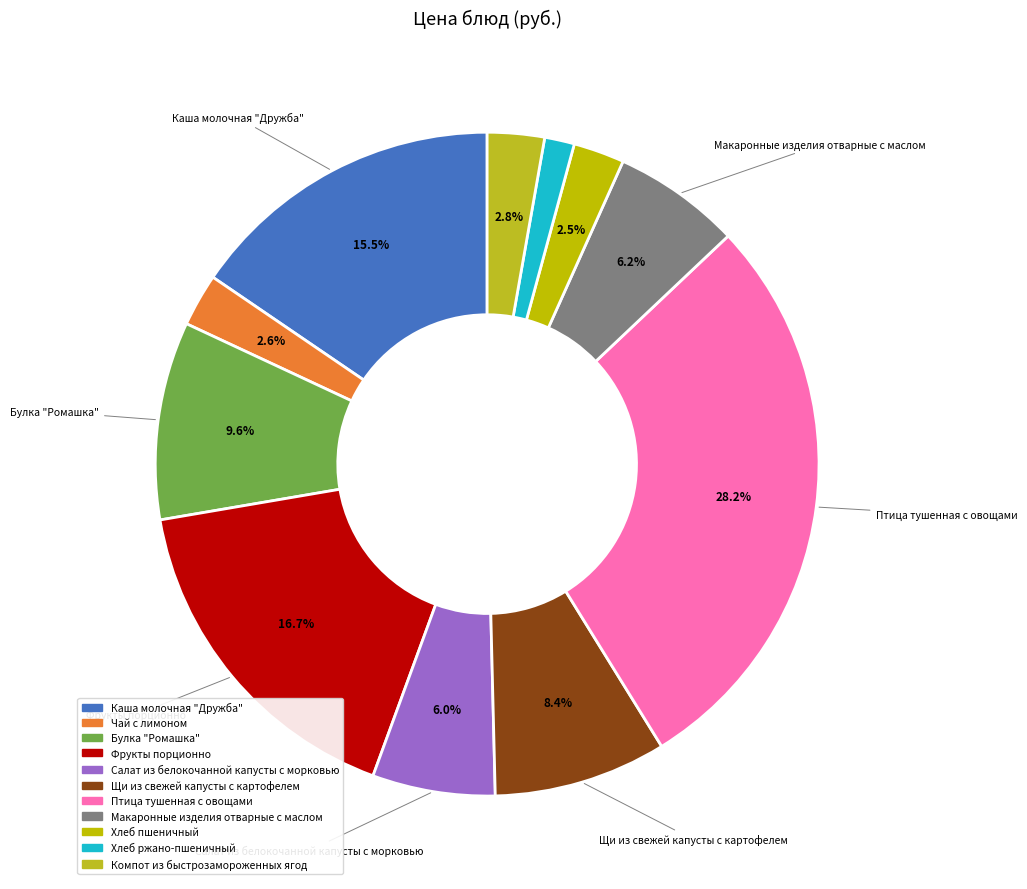

Rank the categories by value from highest to lowest.

Птица тушенная с овощами, Фрукты порционно, Каша молочная "Дружба", Булка "Ромашка", Щи из свежей капусты с картофелем, Макаронные изделия отварные с маслом, Салат из белокочанной капусты с морковью, Компот из быстрозамороженных ягод, Чай с лимоном, Хлеб пшеничный, Хлеб ржано-пшеничный